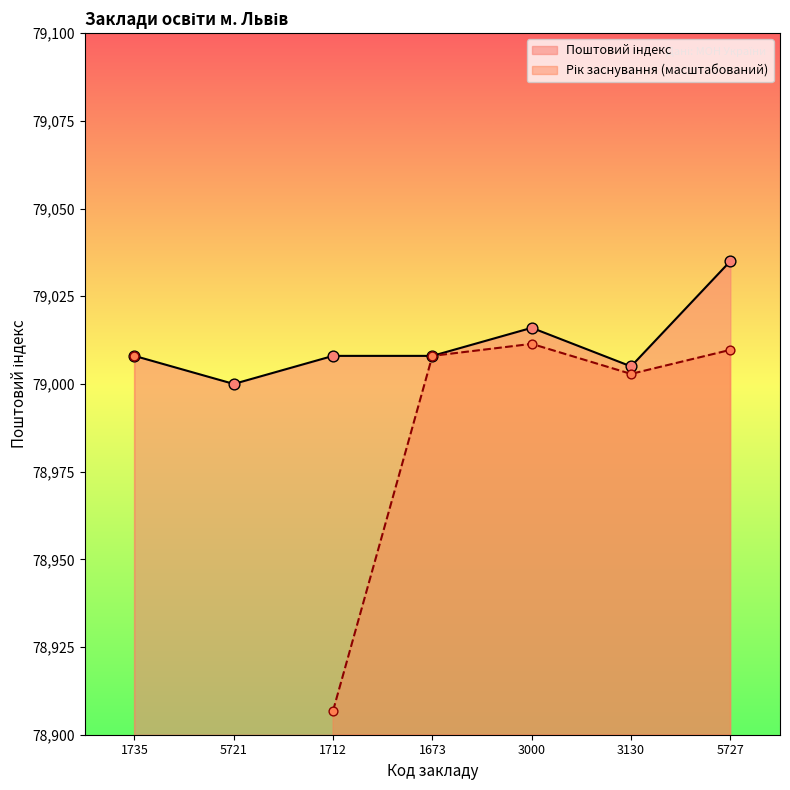

Which has a higher value, 1735 or 5727?

5727